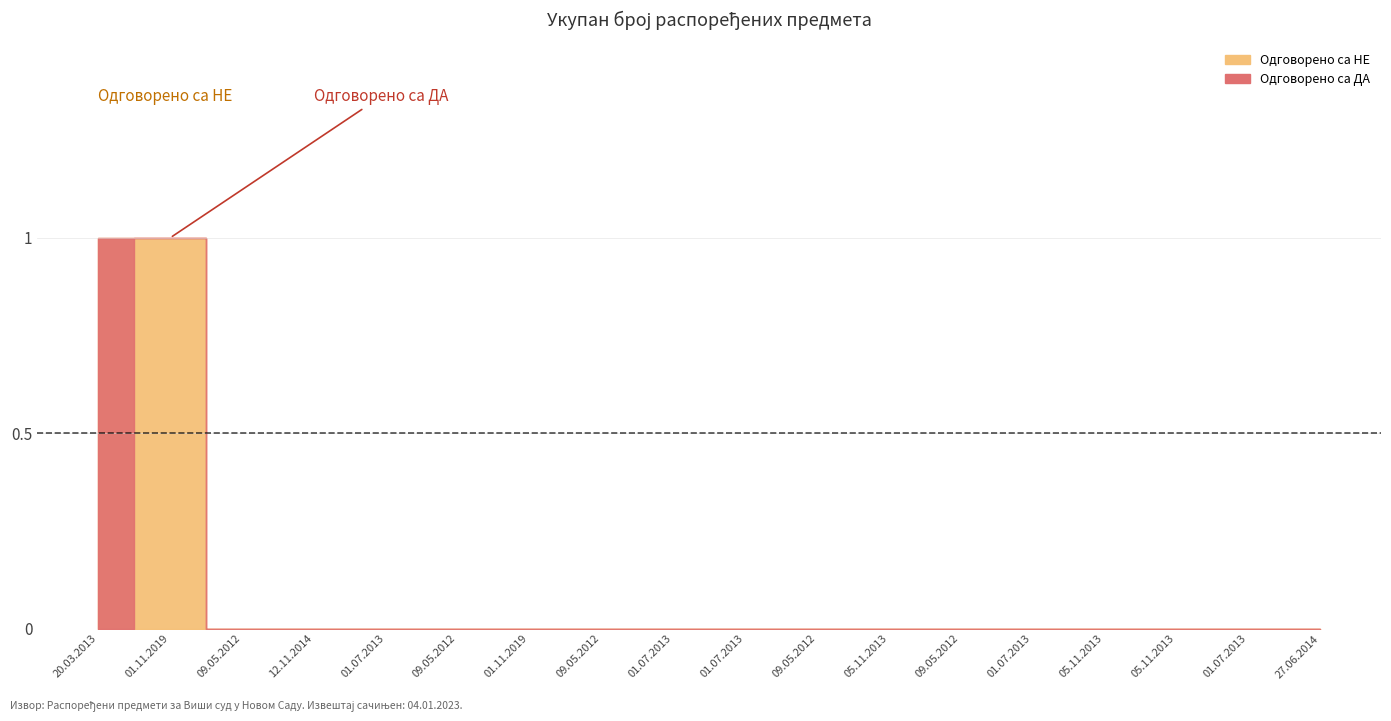

After their last crossing, which series has the higher values: Одговорено са ДА or Одговорено са НЕ?

Одговорено са ДА